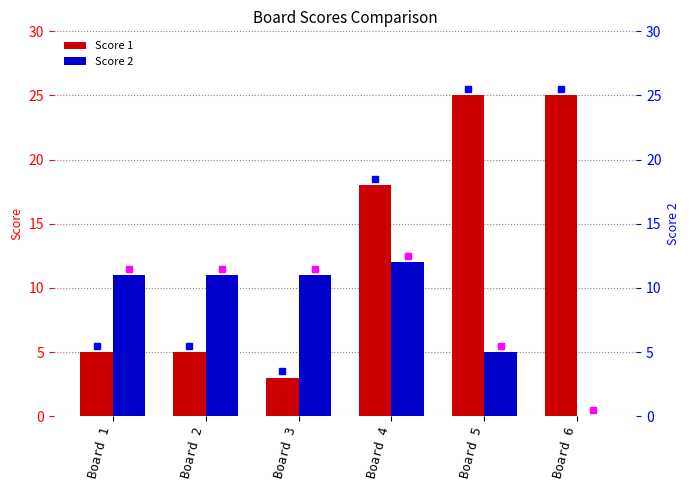

How many bars are there in each group?

2